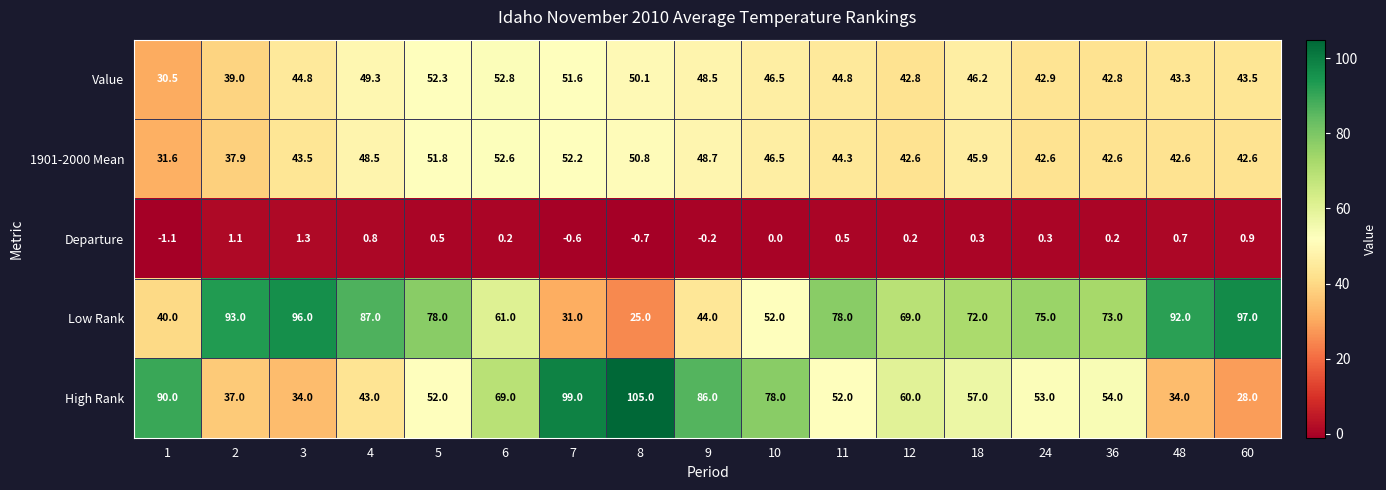

How many data points in Departure are less than 0?

4